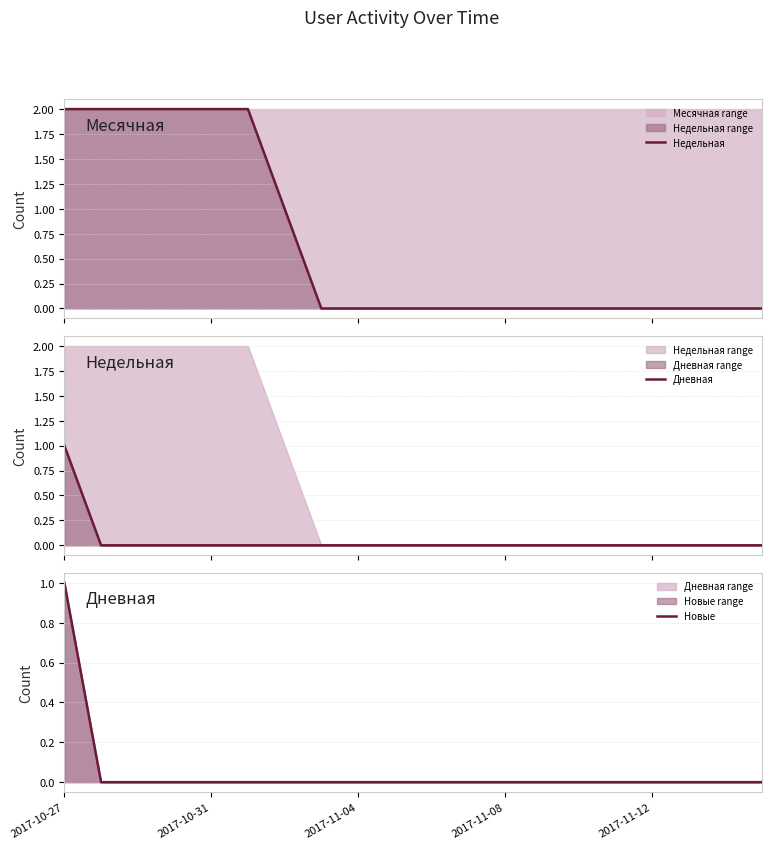

Rank the series by their maximum value, from lowest to highest.

Дневная, Новые, Недельная